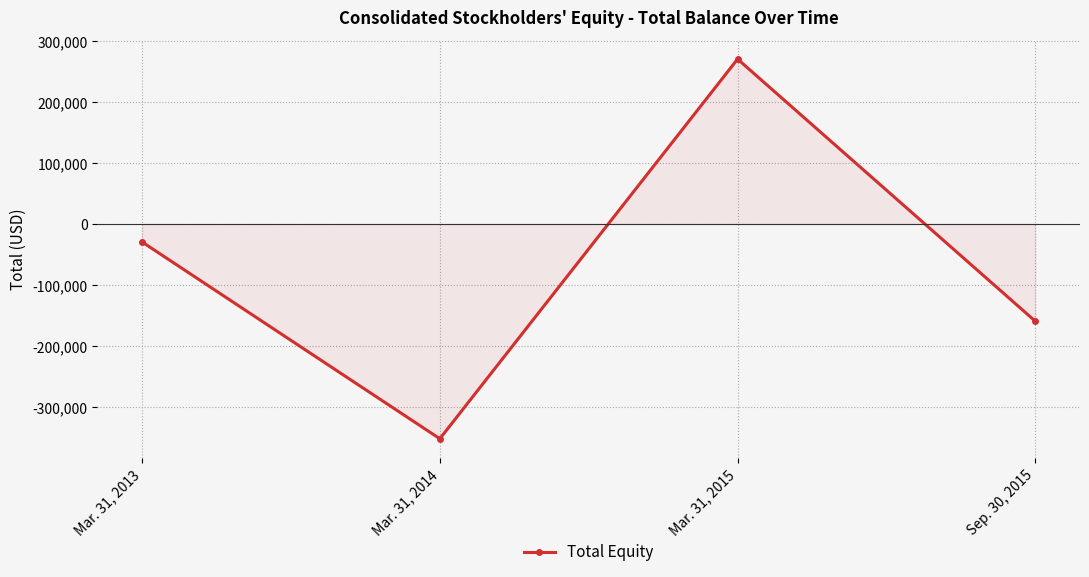

Between Mar. 31, 2014 and Sep. 30, 2015, which is larger?

Sep. 30, 2015